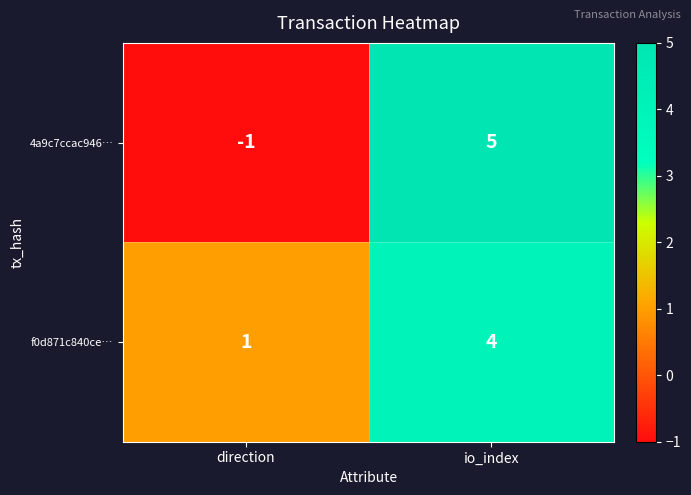

What is the minimum value shown in the chart?

-1